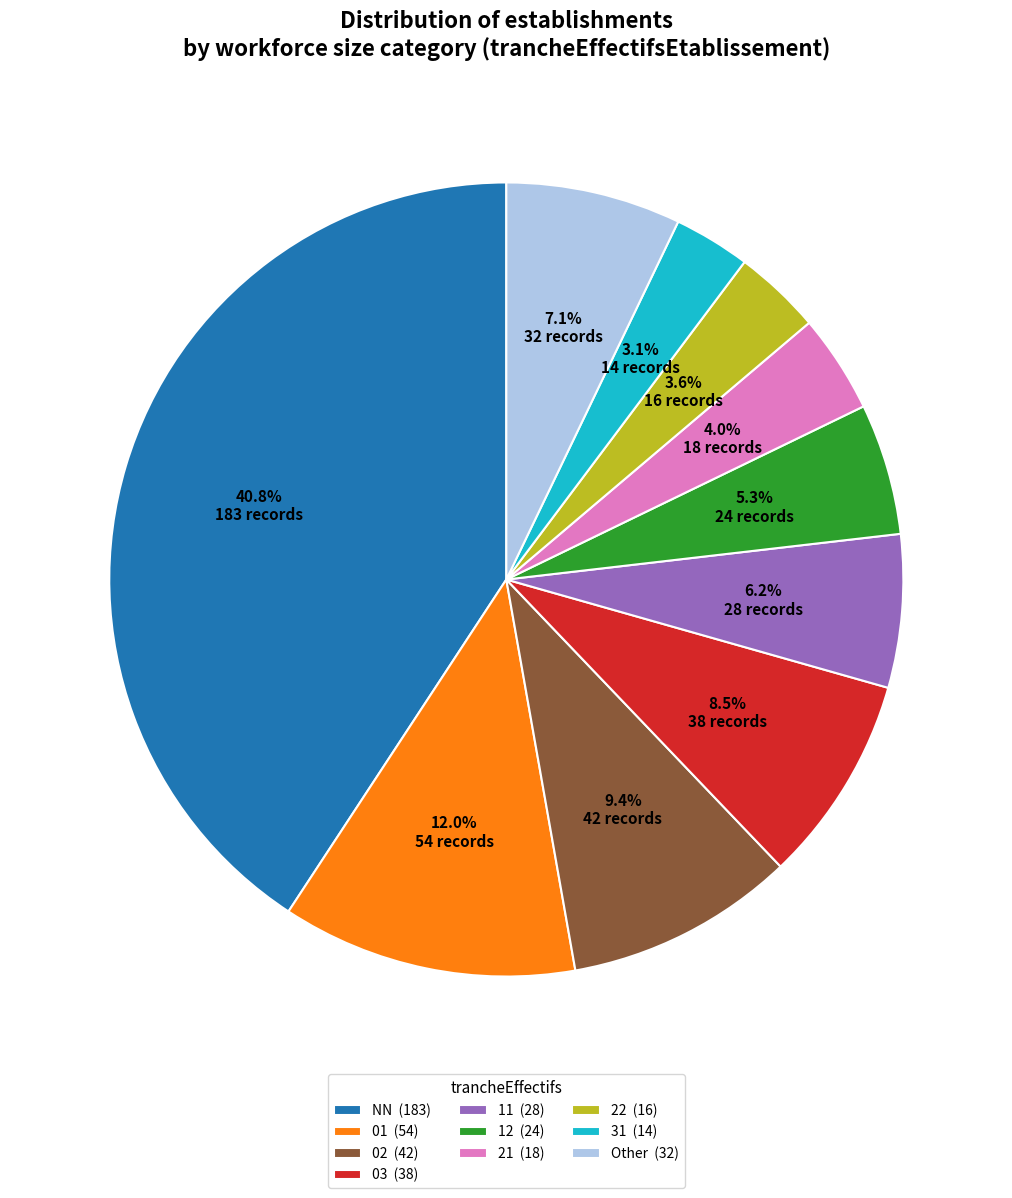

How many segments does this pie chart have?

10